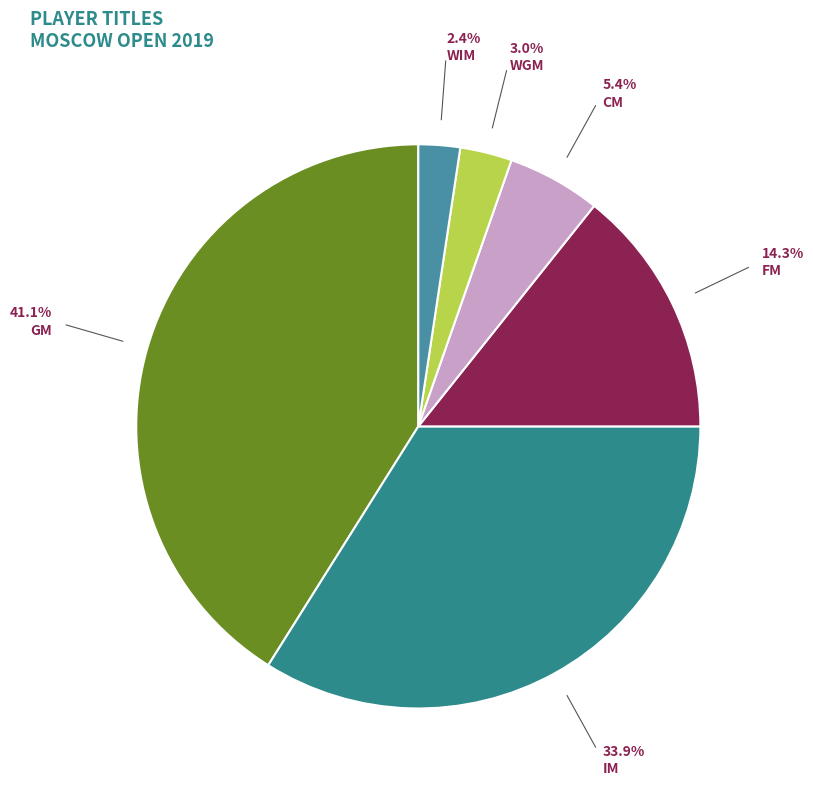

Which slice is the smallest?

WIM